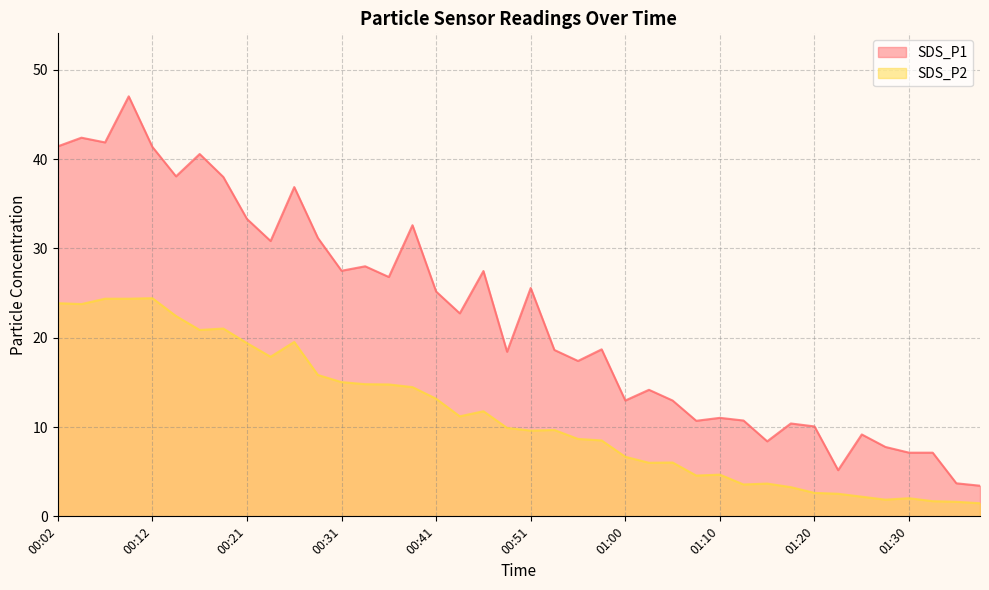

At which category does SDS_P1 reach its first local valley?

00:07